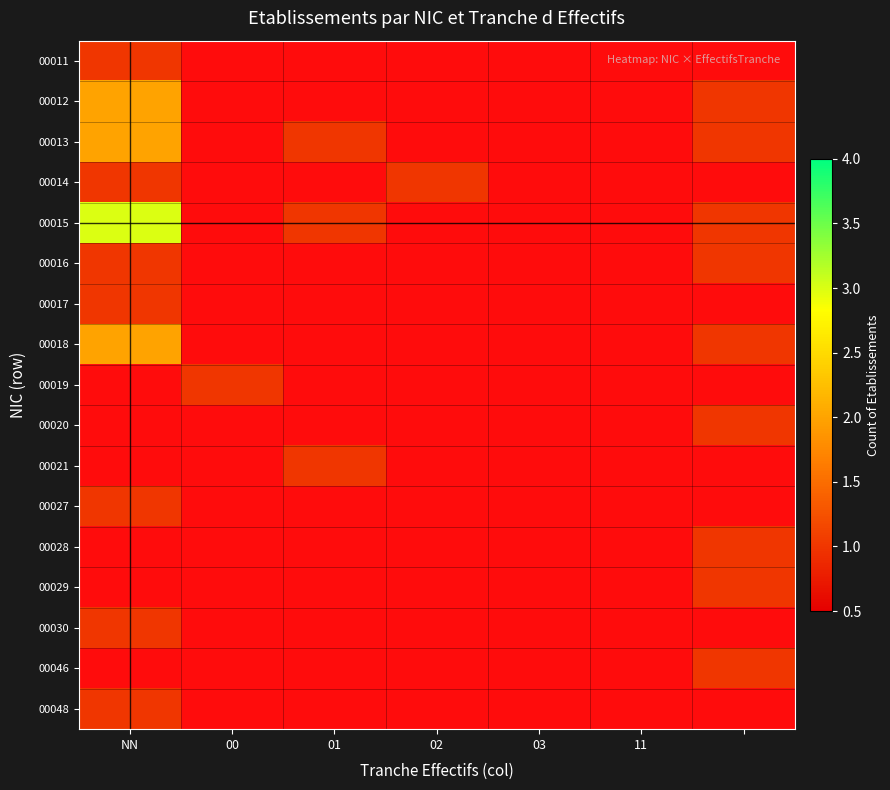

What is the maximum value shown in the chart?

3.0